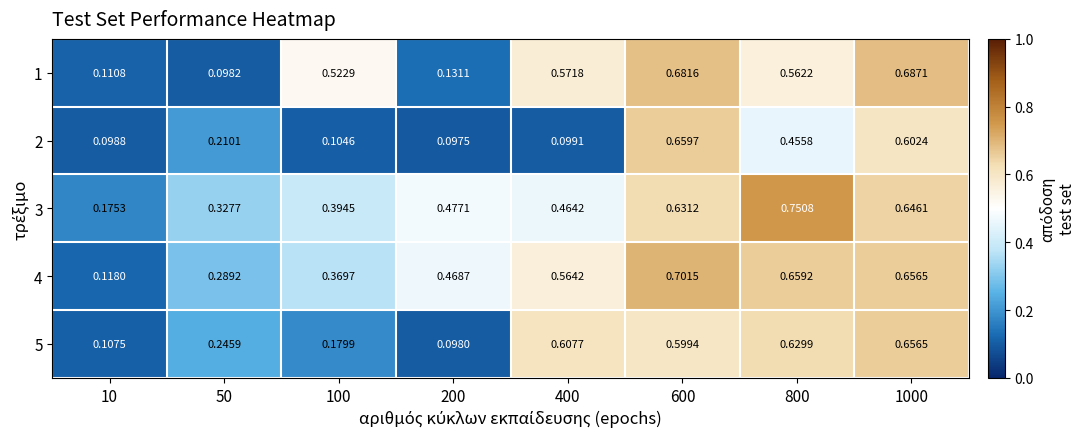

Is the value of 5 at 50 greater than the value of 4 at 200?

No